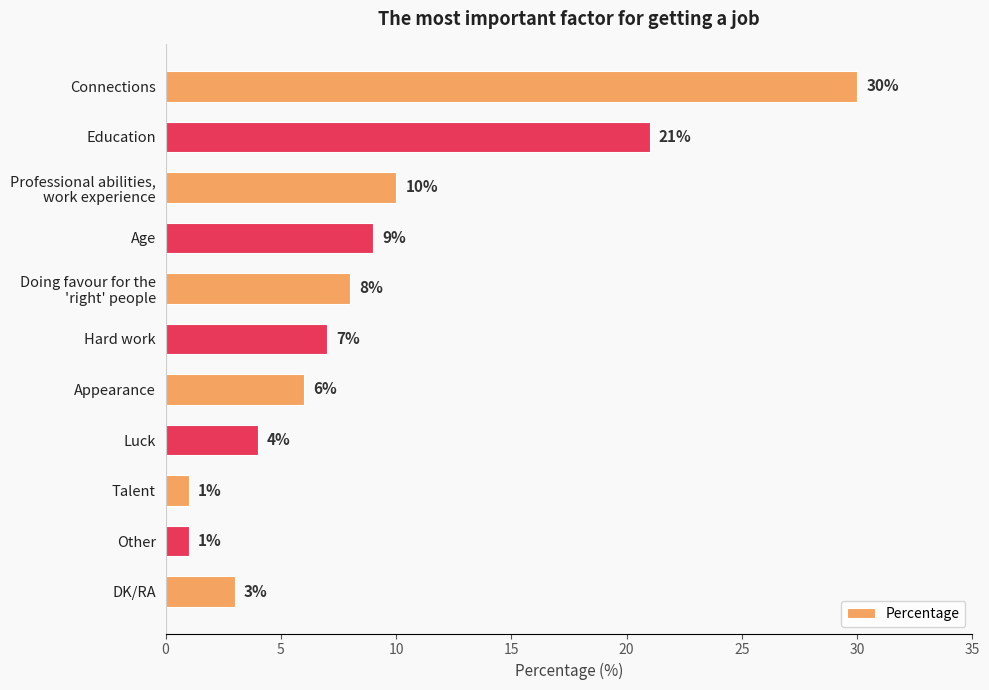

Does the chart contain stacked bars?

No